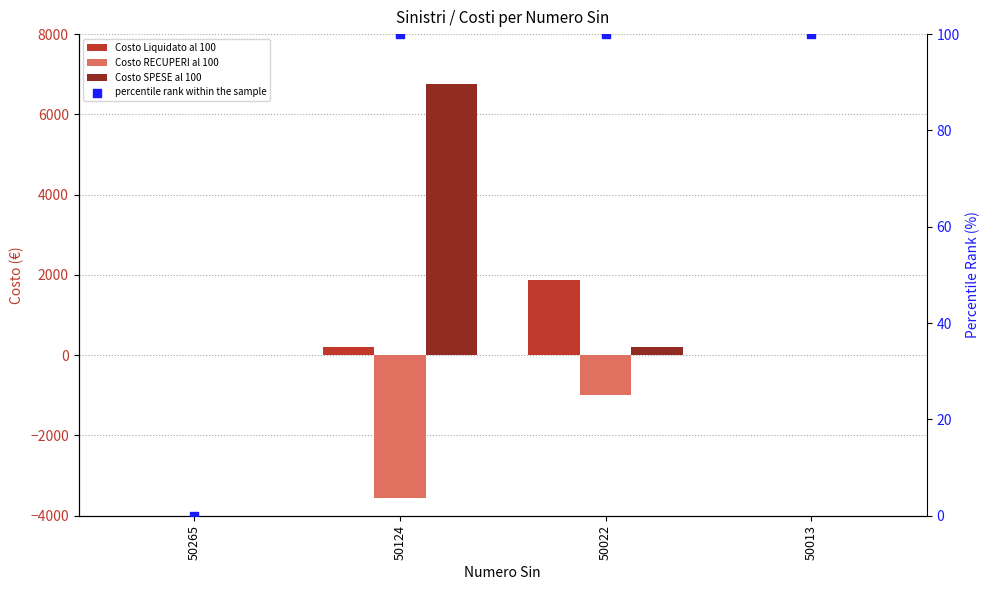

Is the value of Costo SPESE al 100 at 50124 greater than the value of percentile rank within the sample at 50013?

Yes